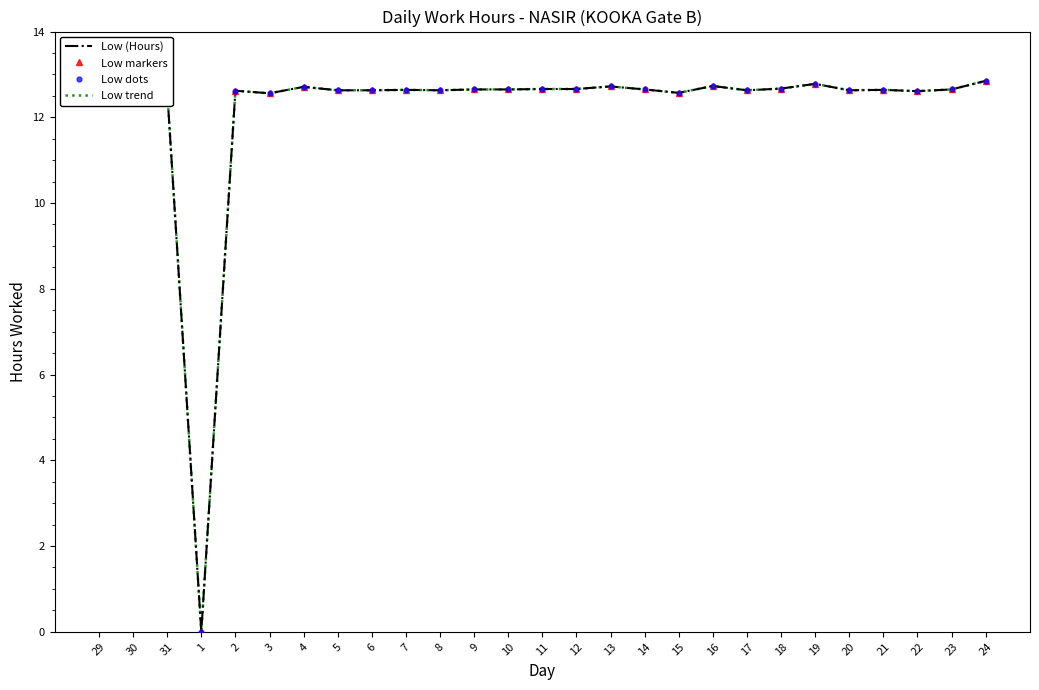

What are all the series names shown in the legend?

Low (Hours), Low markers, Low dots, Low trend